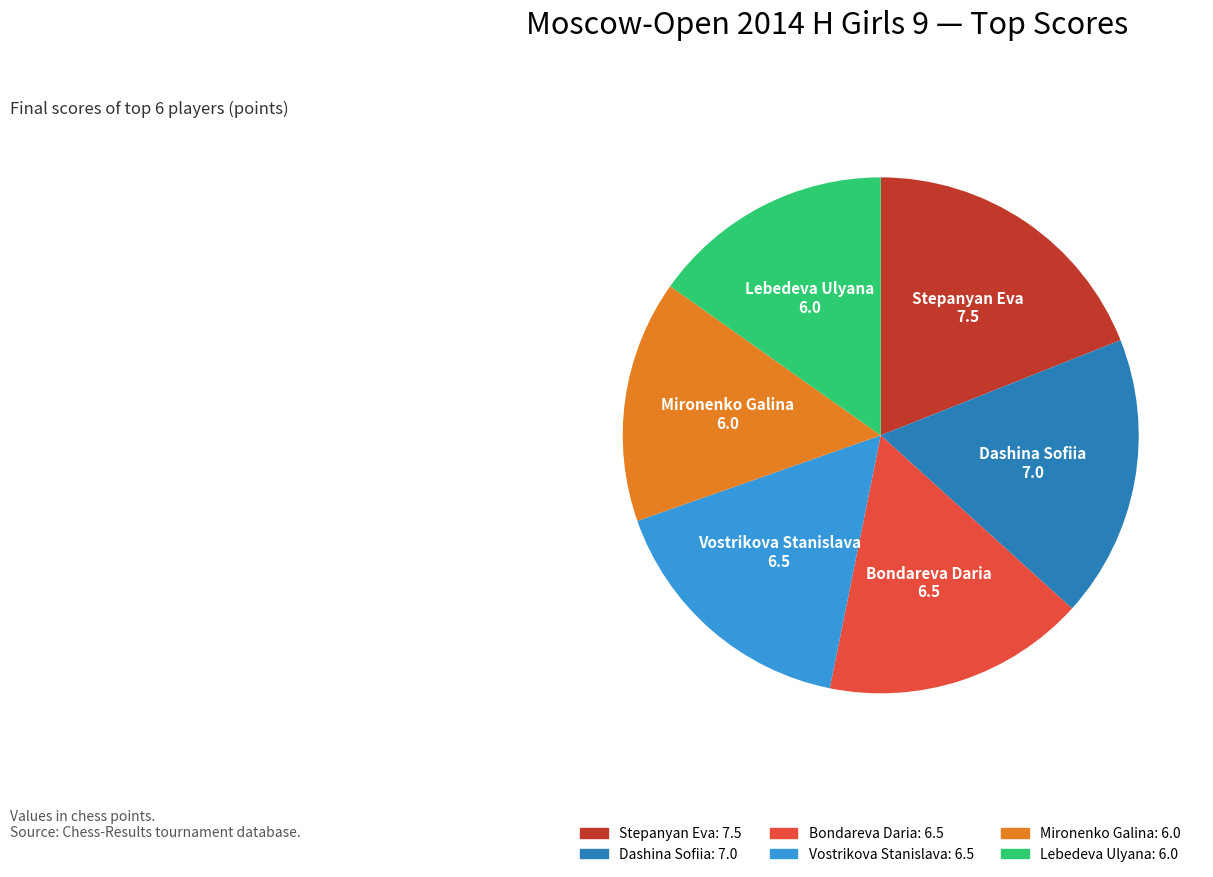

Is there any slice that represents more than half of the pie?

No